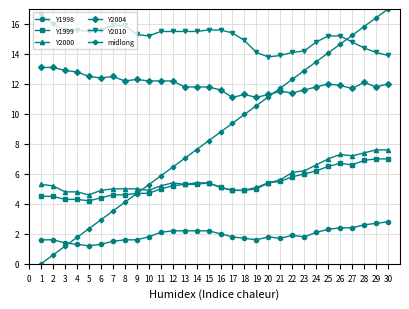

What is the total value across all series at 26?

58.2